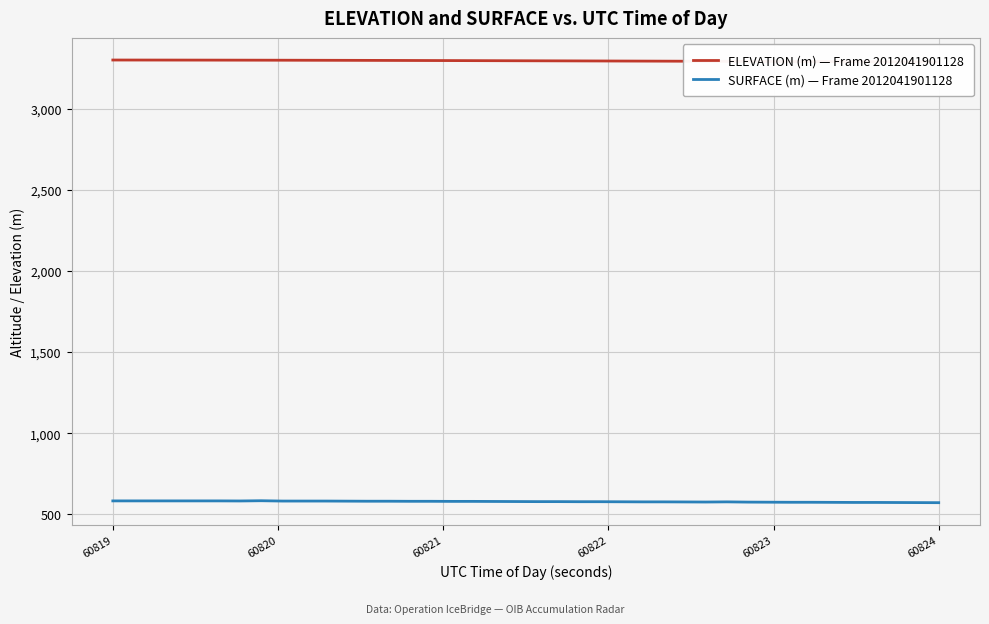

What is the greatest value displayed?

3299.8